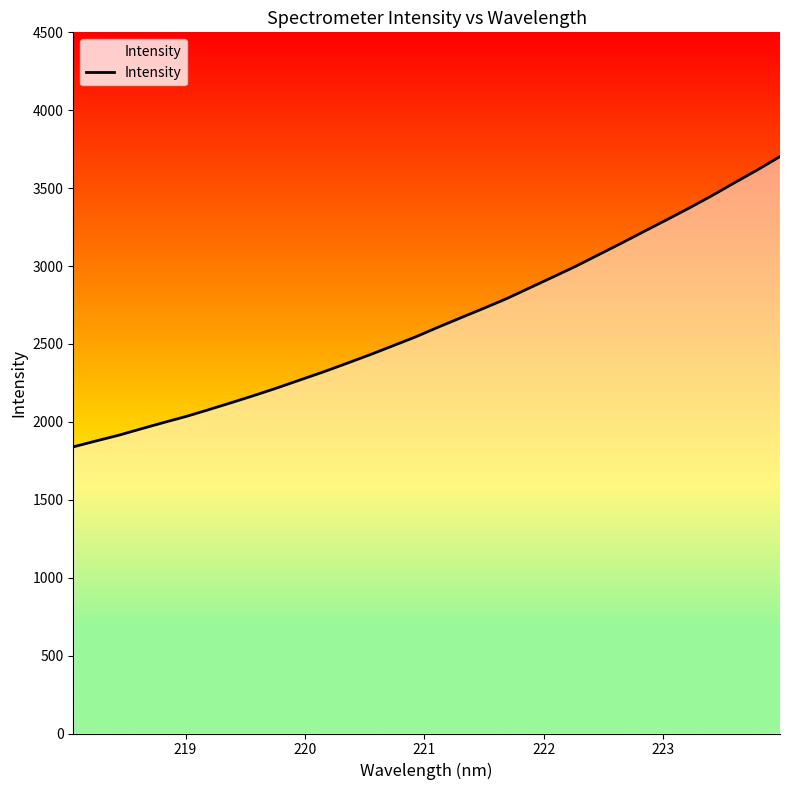

What is the minimum value shown in the chart?

1839.7